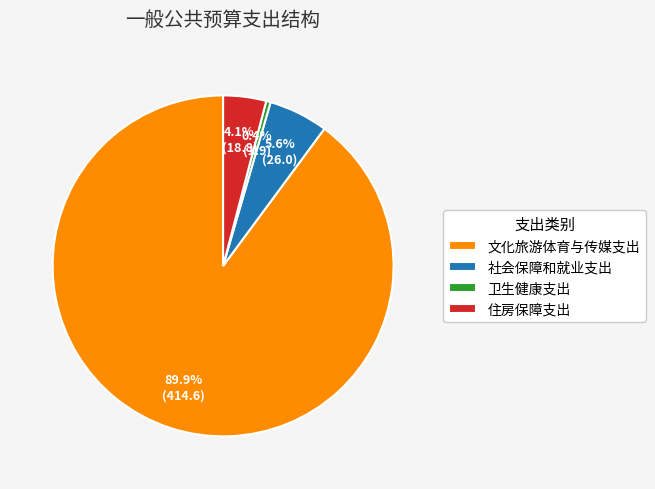

Approximately how many times larger is the value at 住房保障支出 compared to 卫生健康支出?

9.7